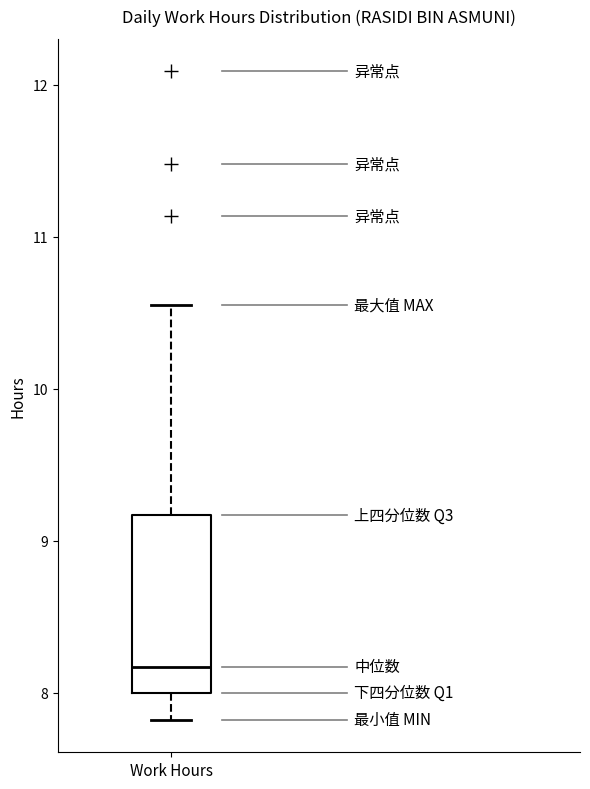

Transcribe this box plot: give where the median line is, the range the box spans, and where the two whiskers end, as read against the y-axis. The values are not printed on the chart, so give them approximately, as read against the axis.

median 8.2, box 8.0 to 9.2, whiskers 7.8 to 10.6